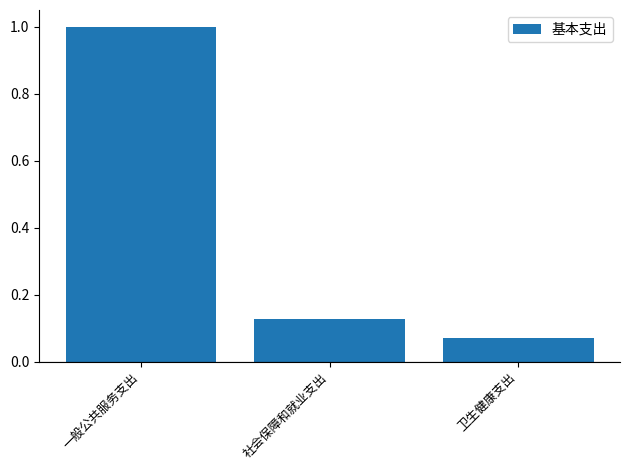

Which category has the lowest value across all series?

卫生健康支出